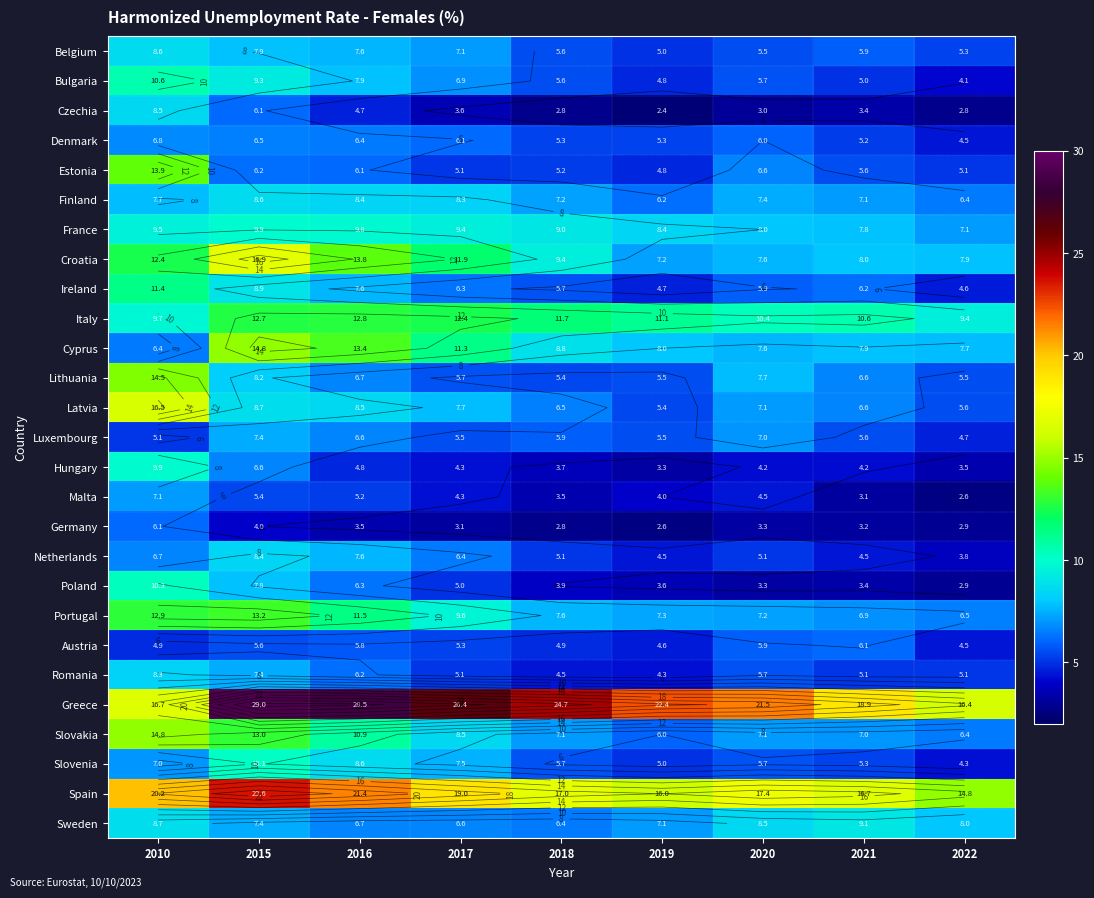

At which category does the chart reach its minimum across all series?

2019